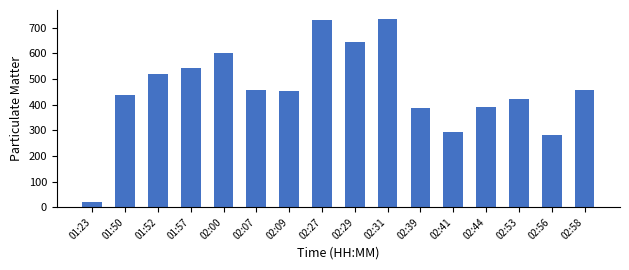

Between 02:00 and 02:41, which is larger?

02:00